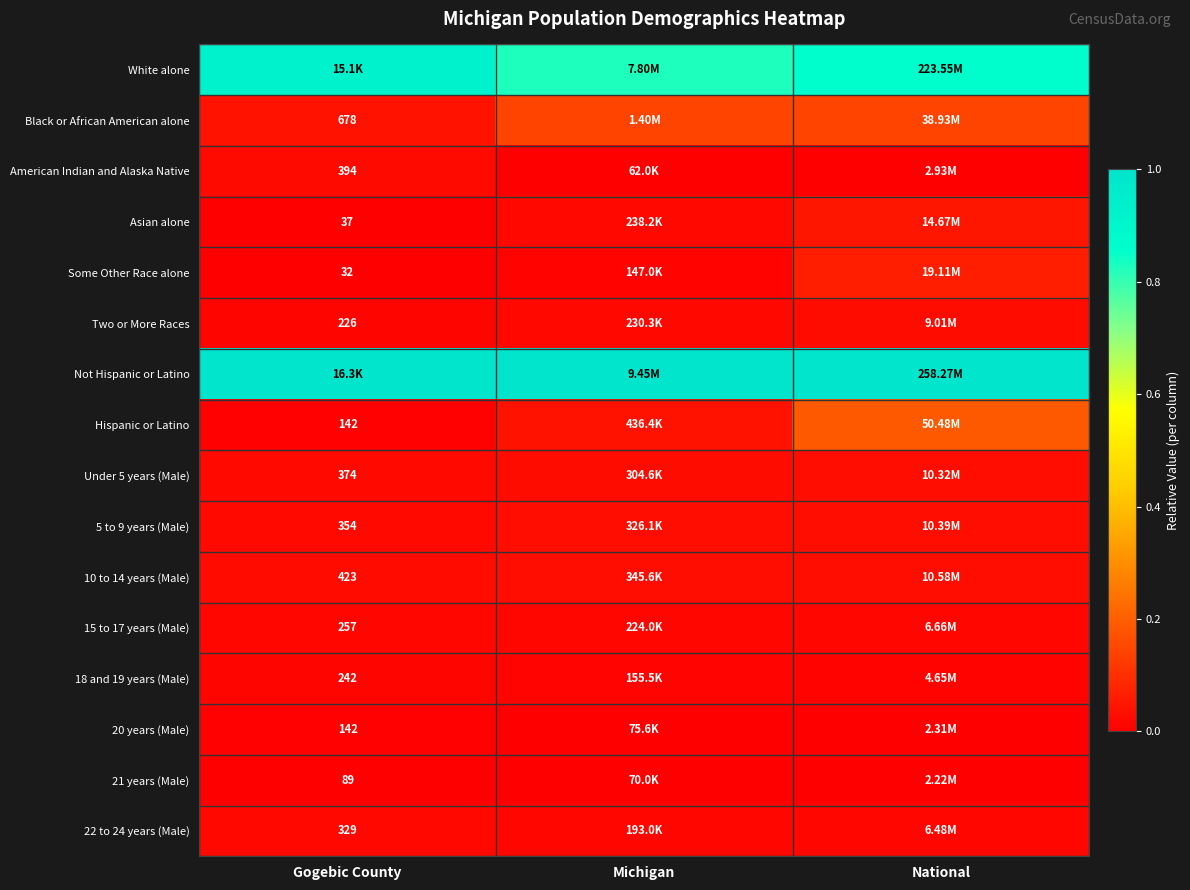

Rank the series at Gogebic County from highest to lowest value.

Not Hispanic or Latino, White alone, Black or African American alone, 10 to 14 years (Male), American Indian and Alaska Native, Under 5 years (Male), 5 to 9 years (Male), 22 to 24 years (Male), 15 to 17 years (Male), 18 and 19 years (Male), Two or More Races, Hispanic or Latino, 20 years (Male), 21 years (Male), Asian alone, Some Other Race alone